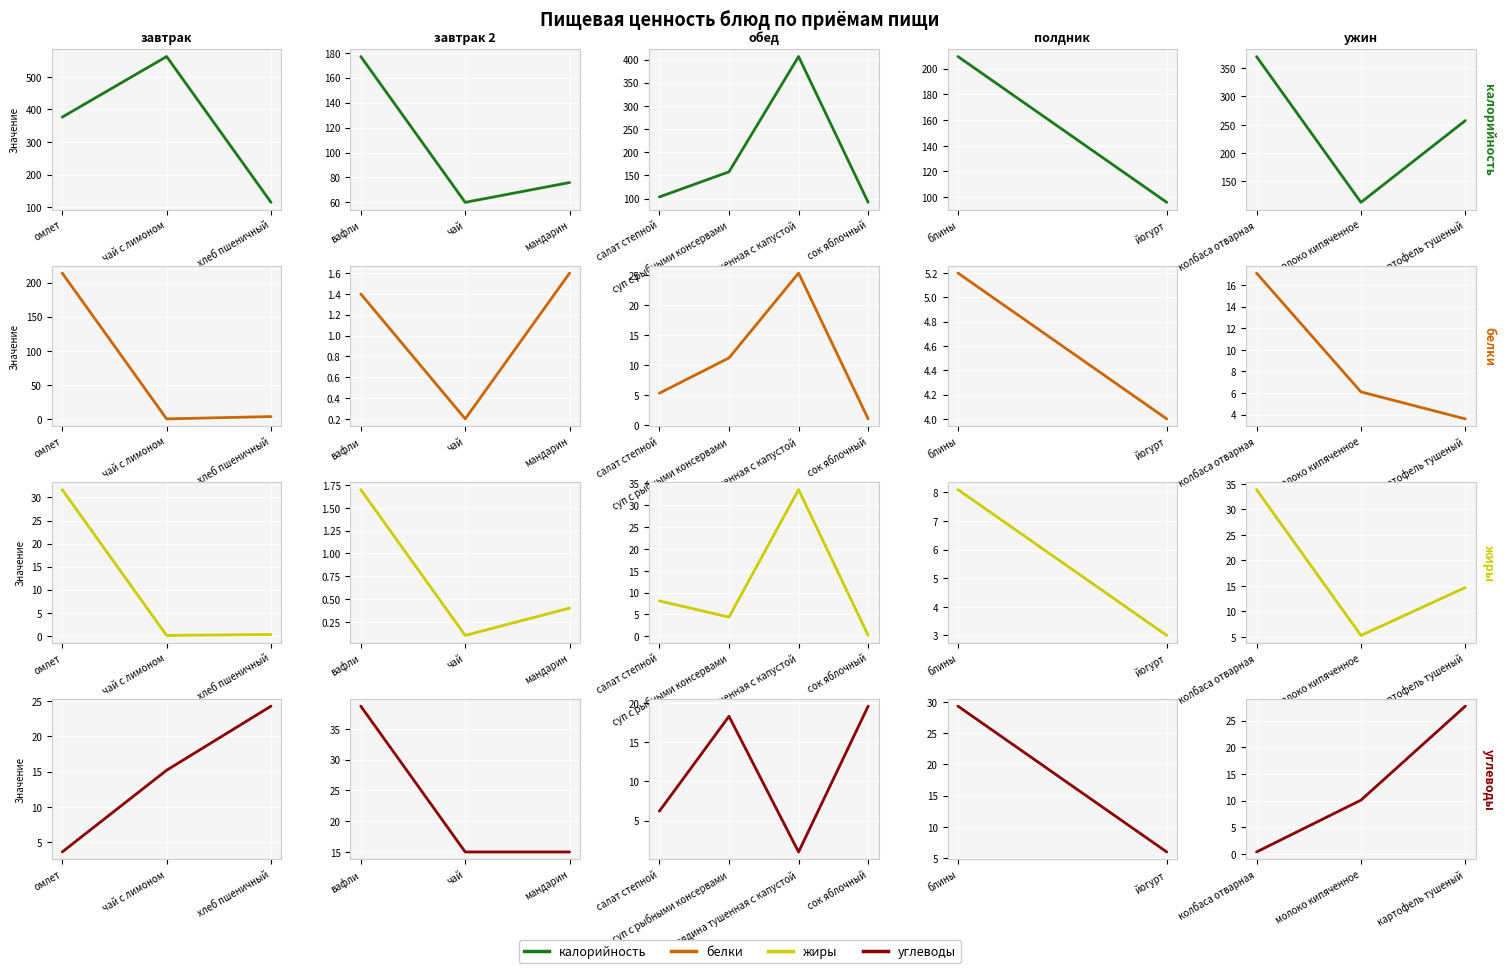

Reading right to left, extract all data points from this chart.

калорийность: 257.4	113.0	370.5
белки: 3.6	6.1	17.1
жиры: 14.7	5.3	33.9
углеводы: 27.7	10.1	0.4